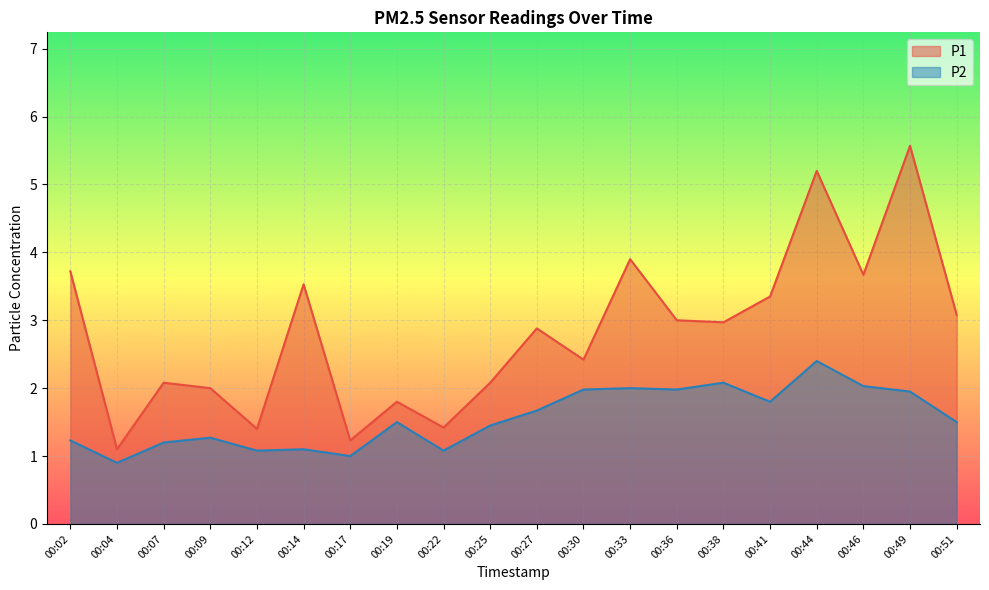

What is the greatest value displayed?

5.6